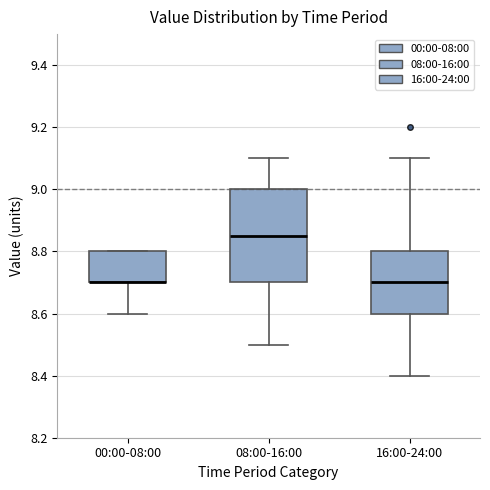

Reading left to right, read every box against the y-axis: the position of its median line, the range the box covers, and the ends of its whiskers. The values are not printed on the chart, so give them approximately, as read against the axis.

00:00-08:00: median 8.70 (drawn on the box's lower edge), box 8.70 to 8.80, whiskers 8.60 to 8.80
08:00-16:00: median 8.86, box 8.70 to 9.00, whiskers 8.50 to 9.10
16:00-24:00: median 8.70, box 8.60 to 8.80, whiskers 8.40 to 9.10